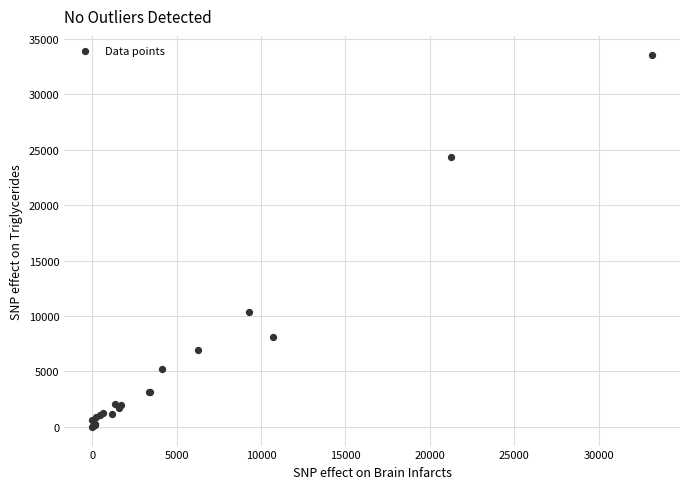

What Y value in the scatter plot is closest to 16784?

10340.6